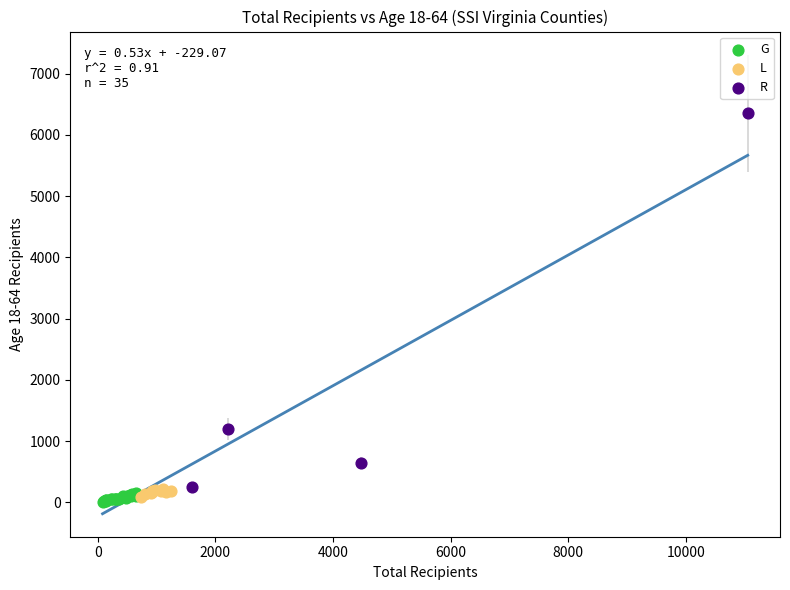

Which series has the widest spread of Y values?

R